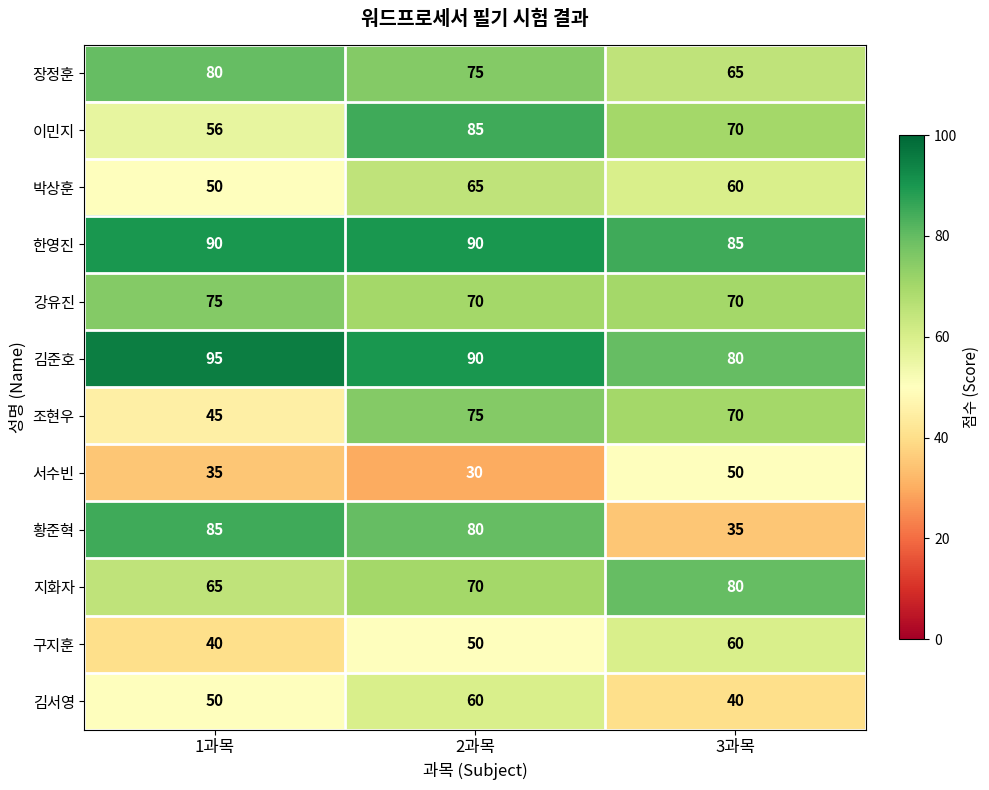

What is the spread (max minus min) of values at 2과목?

60